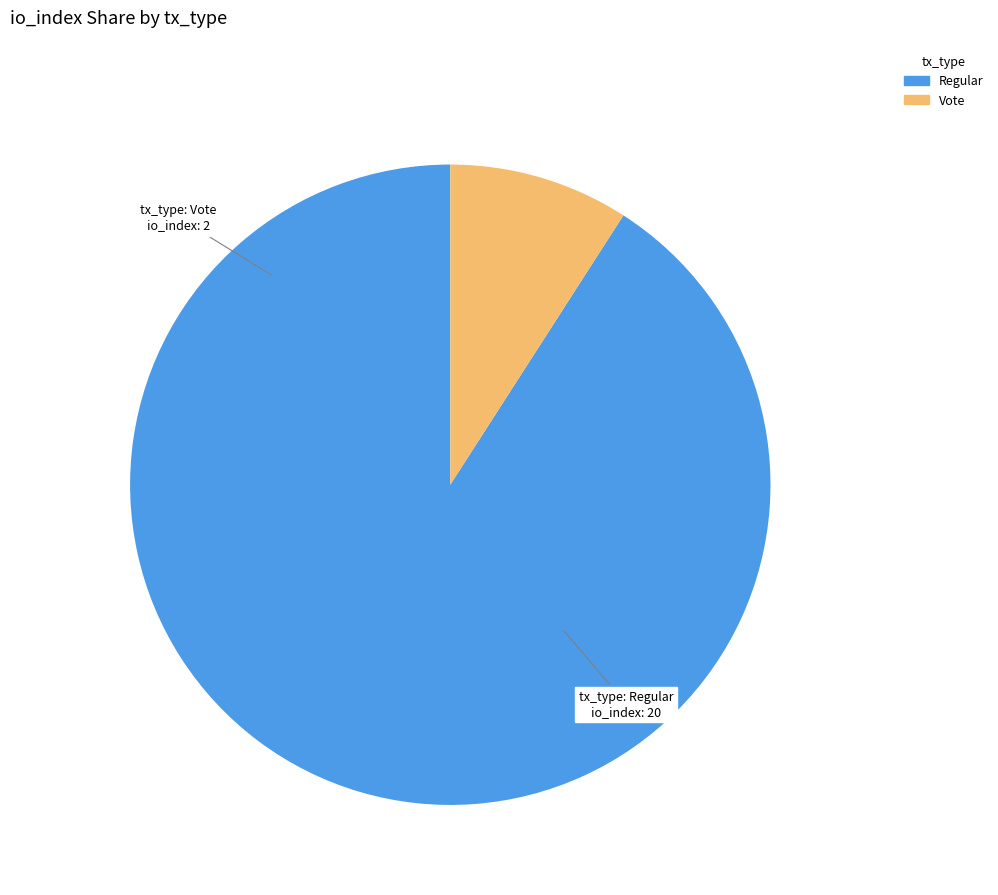

Rank the categories by value from highest to lowest.

Regular, Vote